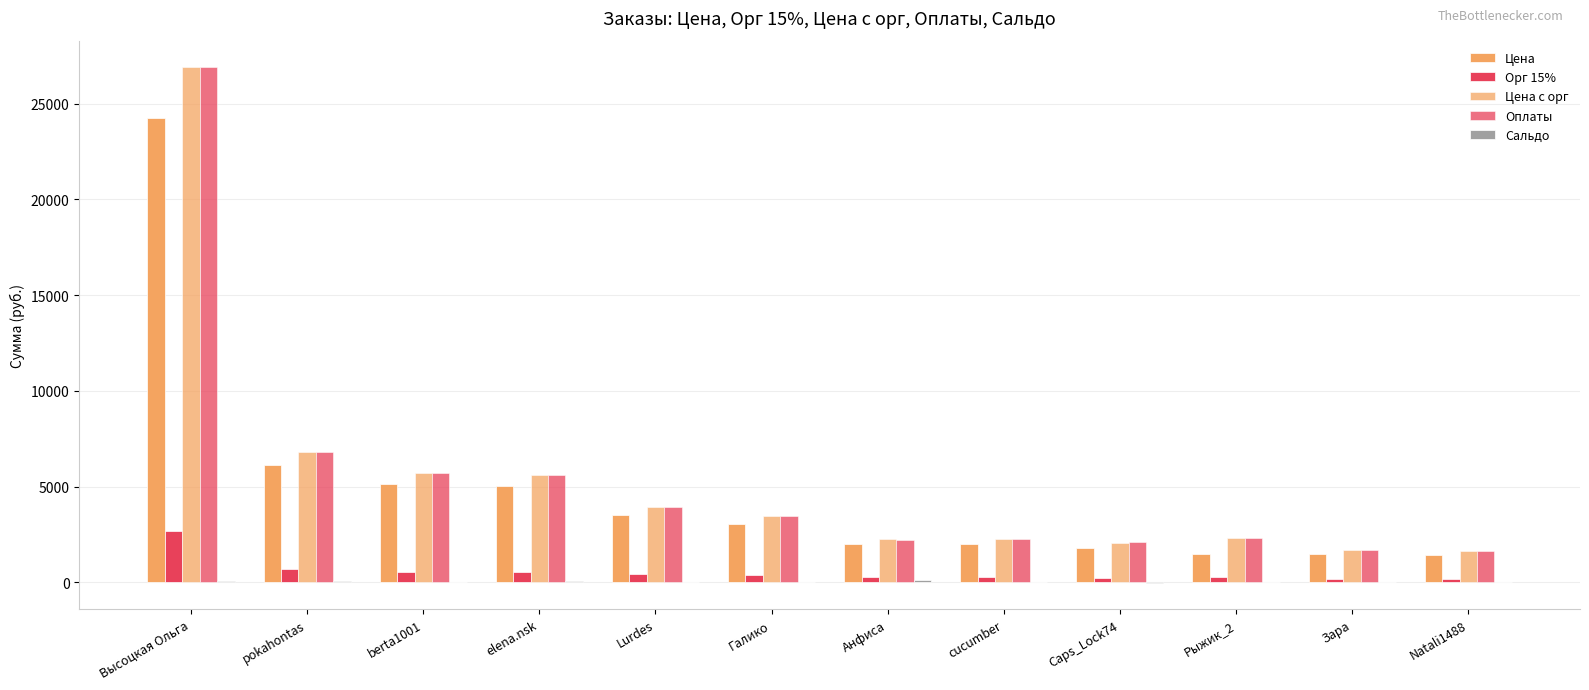

Which series has the widest spread of values?

Оплаты